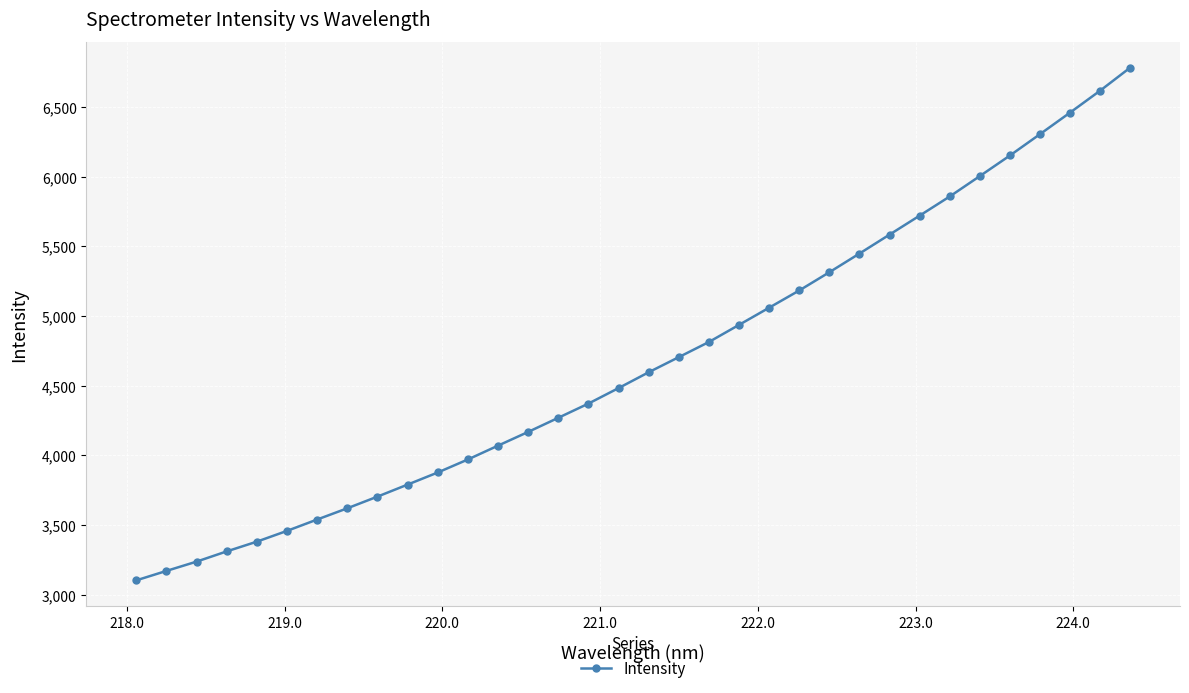

What is the value of the 31st point from the left?

6305.3